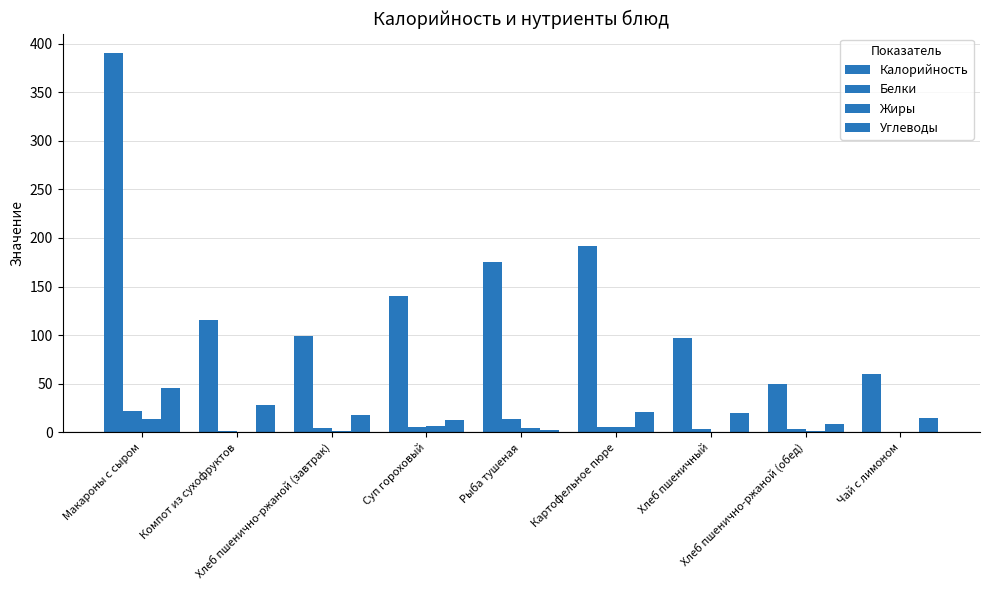

Are the bars horizontal?

No